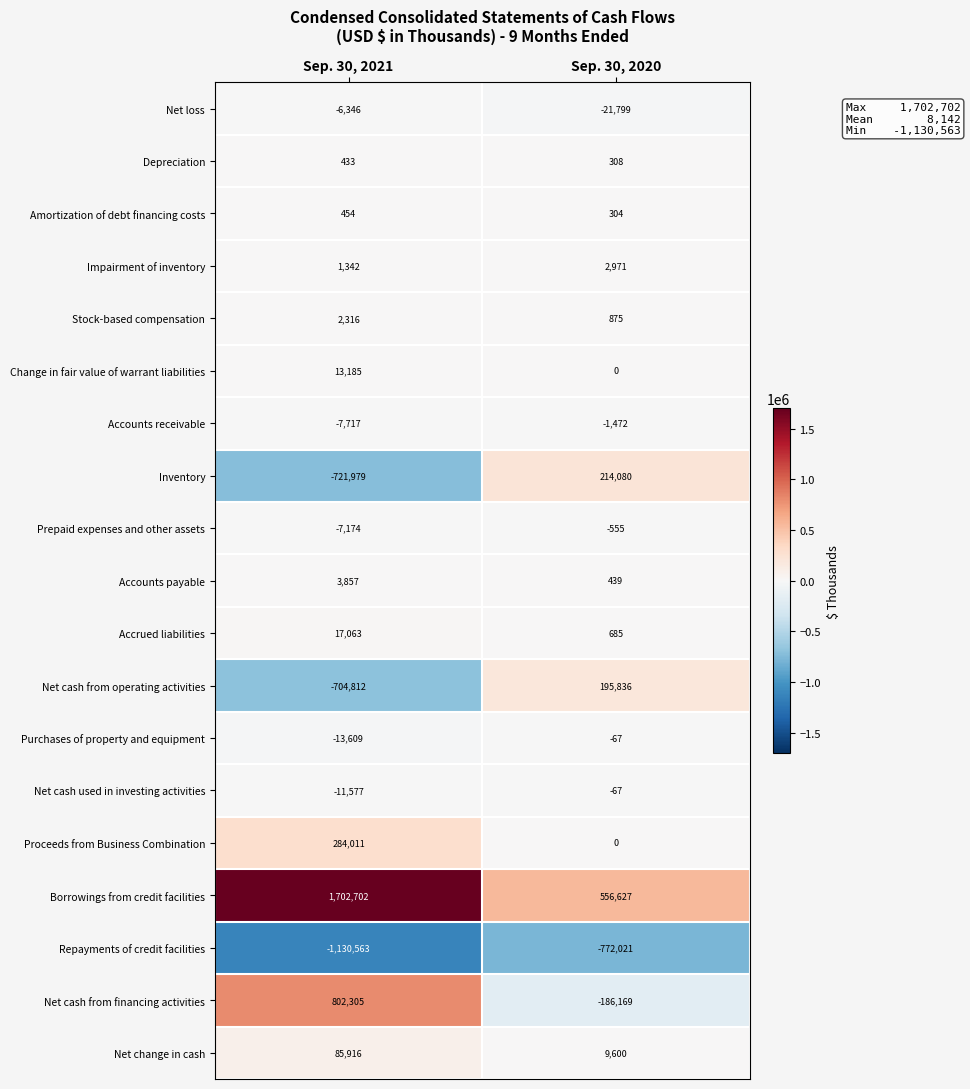

How many values in the Stock-based compensation series are below 2316?

1